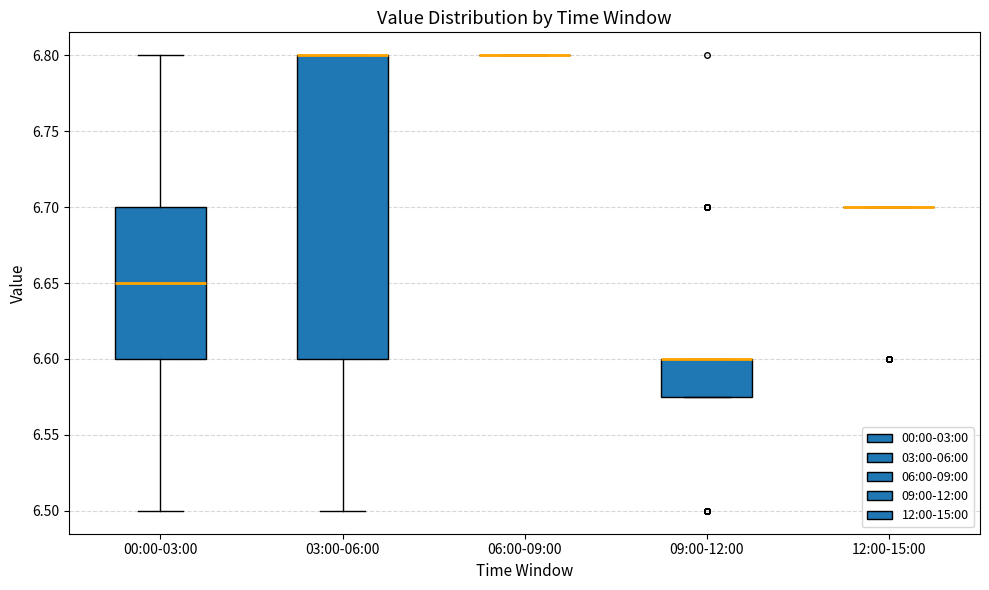

Which box is the tallest, from its lower edge to its upper edge?

03:00-06:00